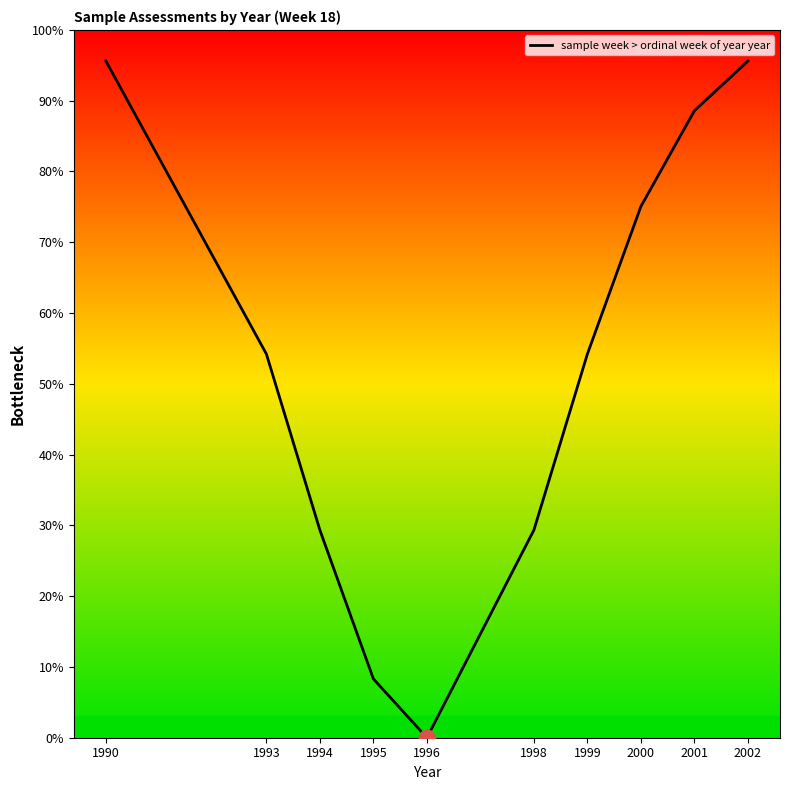

Reading left to right, list all the values displayed in this chart.

95.6	54.2	29.3	8.3	0.0	29.3	54.2	75.1	88.6	95.6